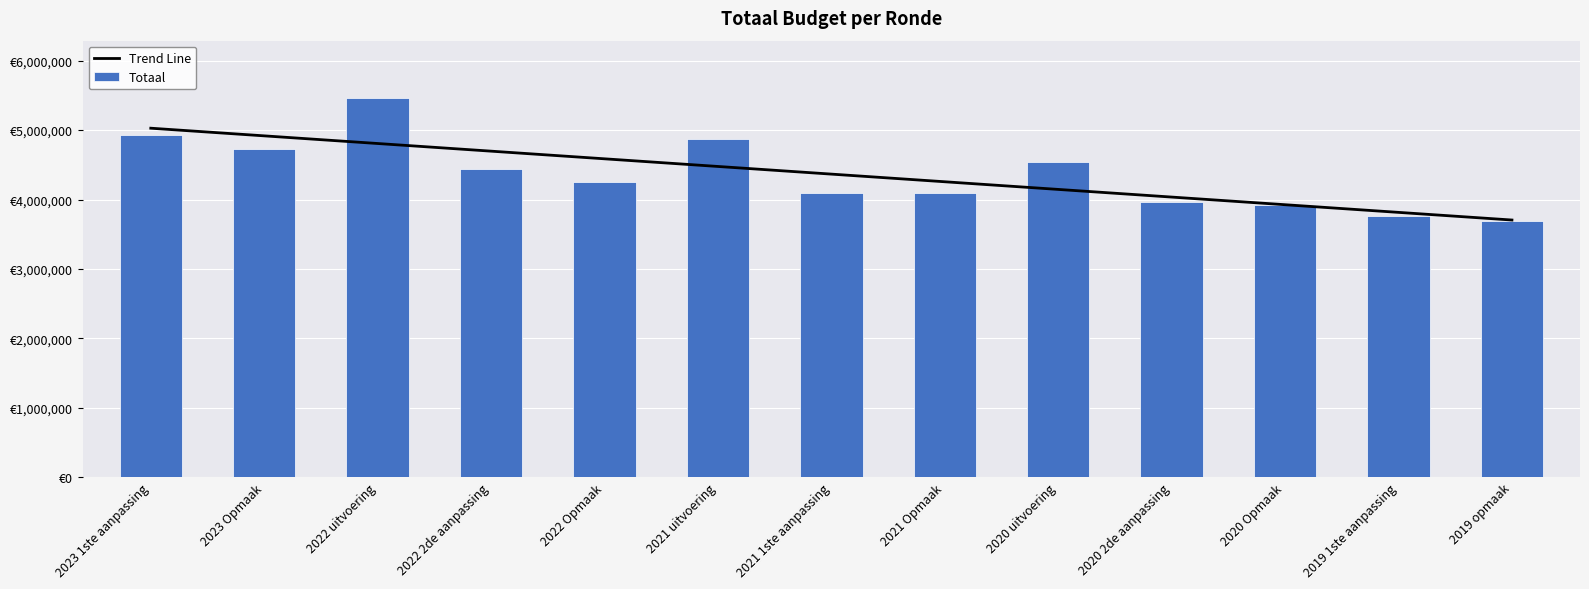

Count the number of data series in this chart.

2